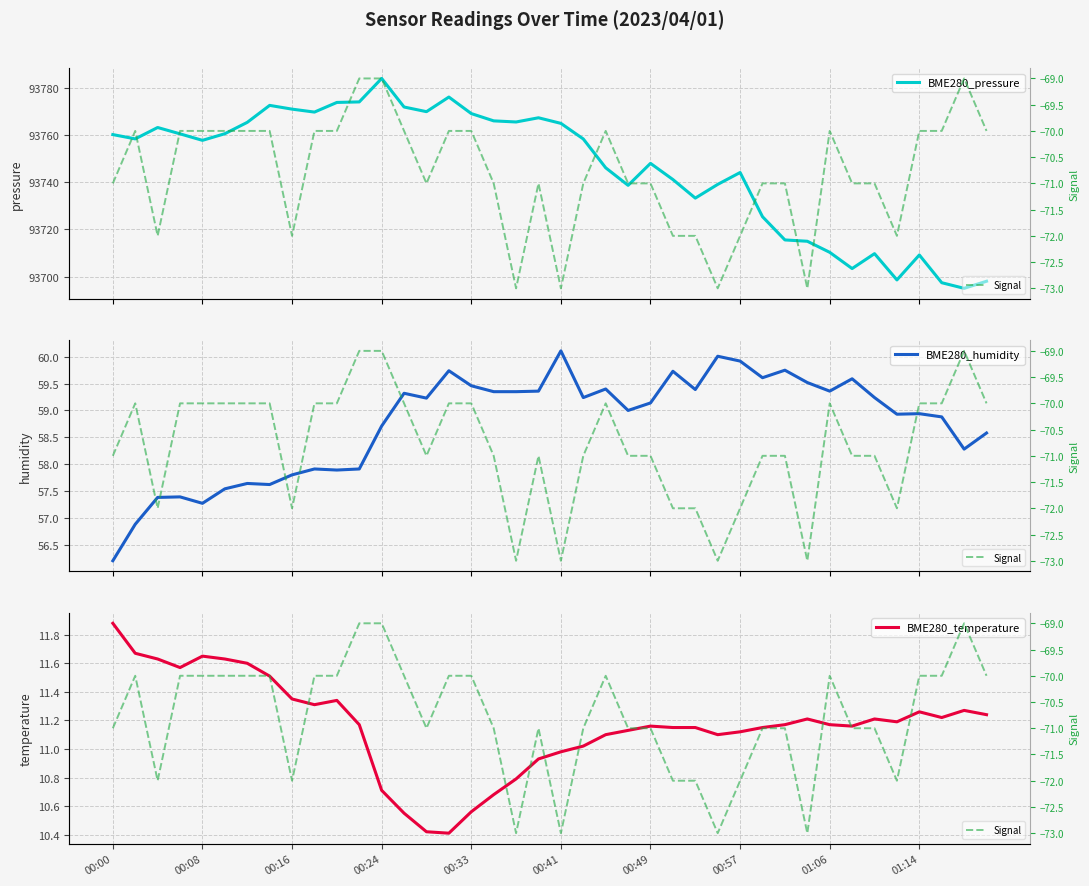

Rank the series by their maximum value, from lowest to highest.

Signal, BME280_temperature, BME280_humidity, BME280_pressure